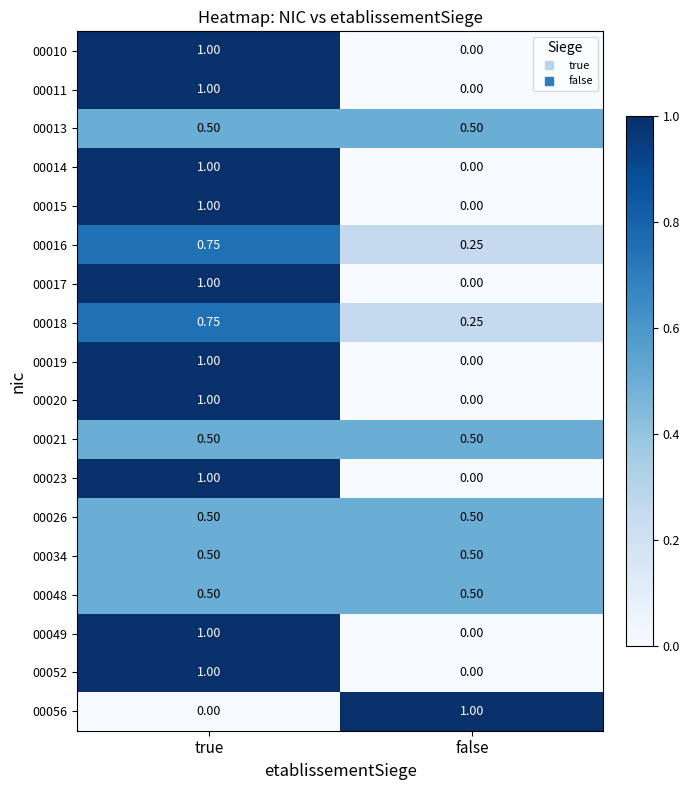

What is the maximum value shown in the chart?

1.0